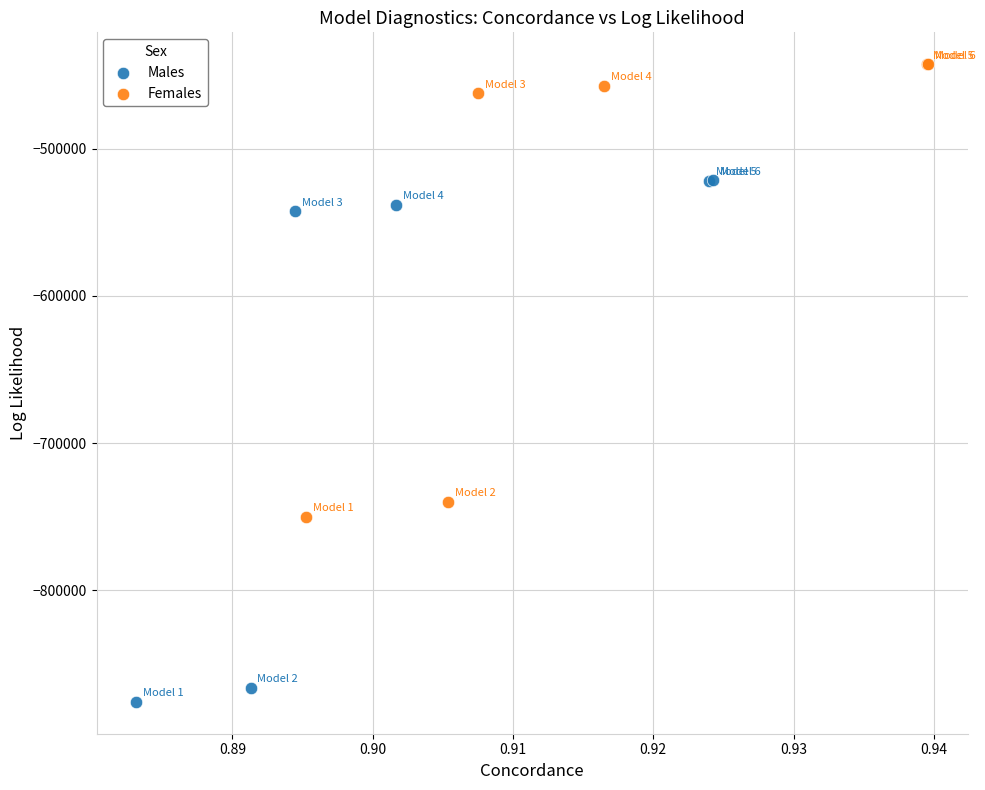

Which series has the widest spread of Y values?

Males